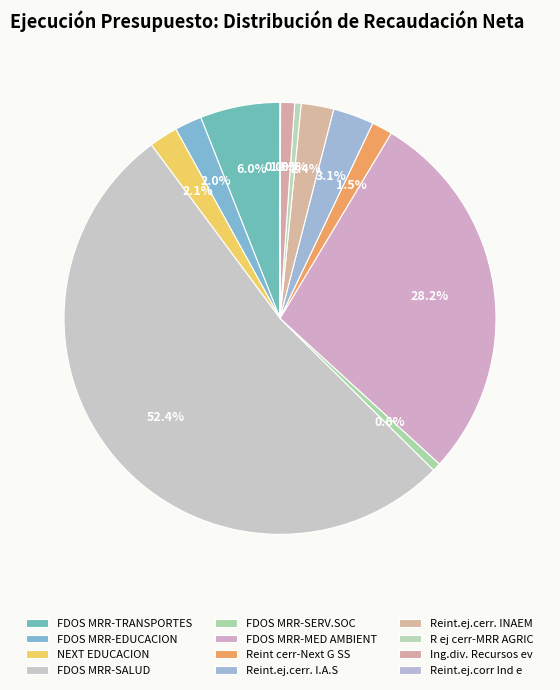

How many slices are in this pie chart?

12